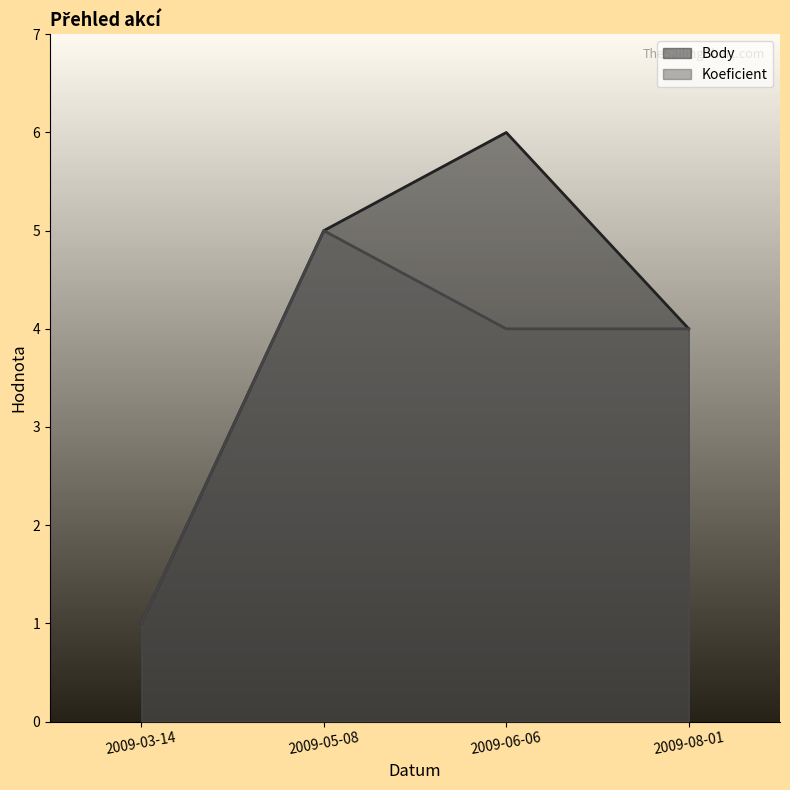

The Body series shows 6 at 2009-06-06. True or false?

True